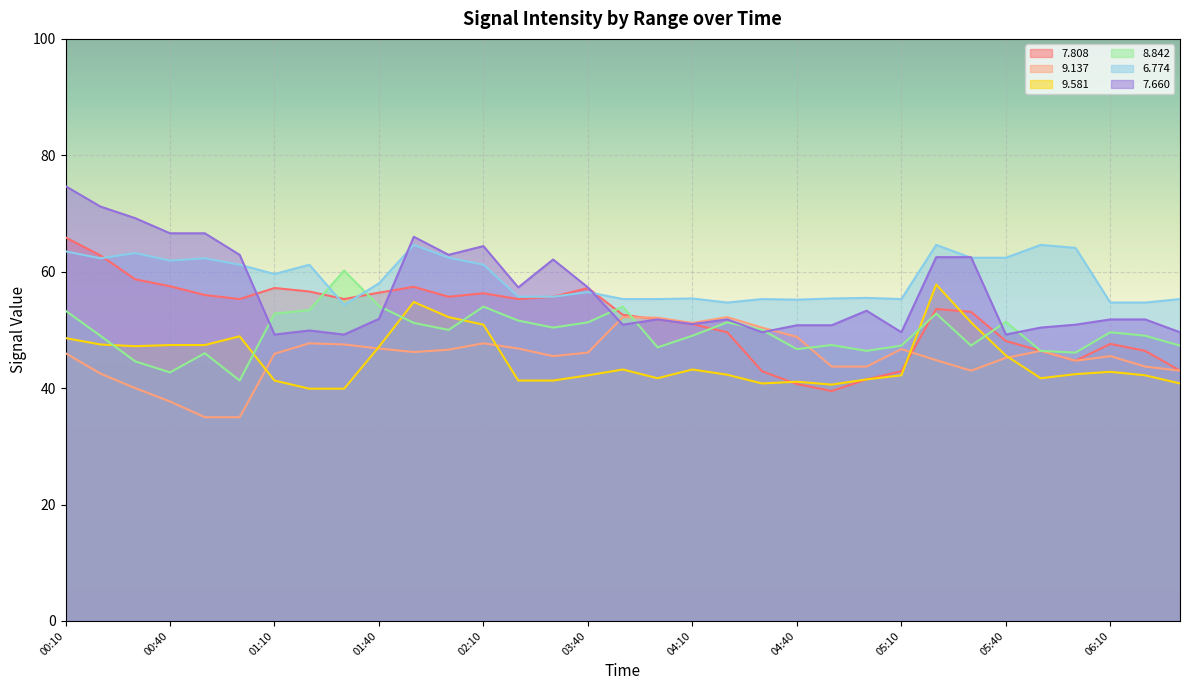

How many interior local peaks does the   8.842 series have?

9